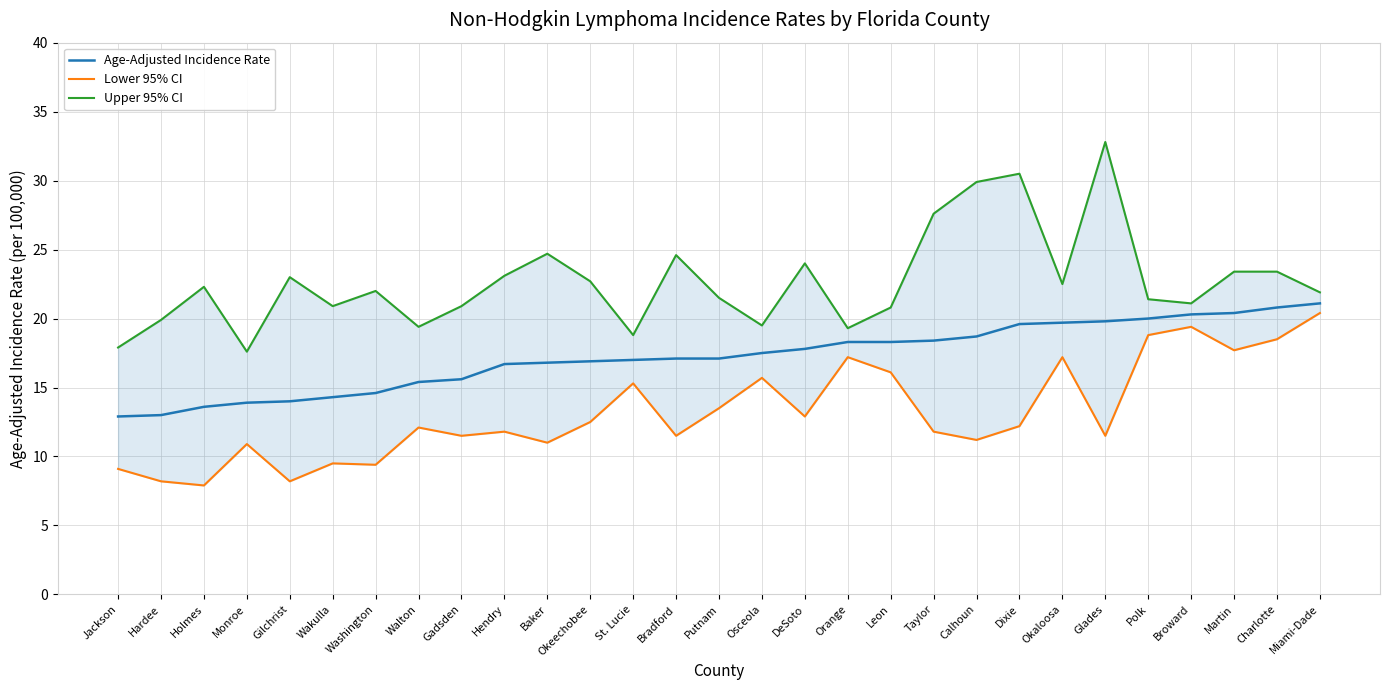

Is it true that Upper 95% CI equals 13.1 at Polk?

False